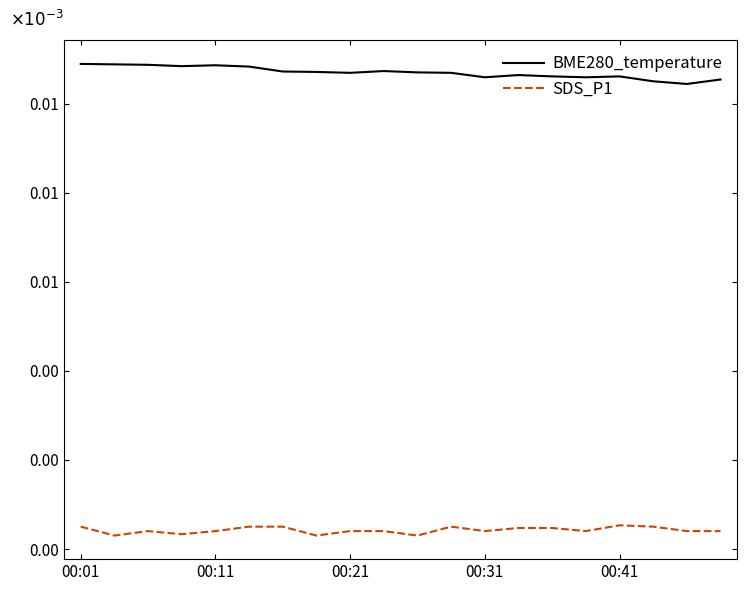

At which category is the sum across all series the highest?

00:01